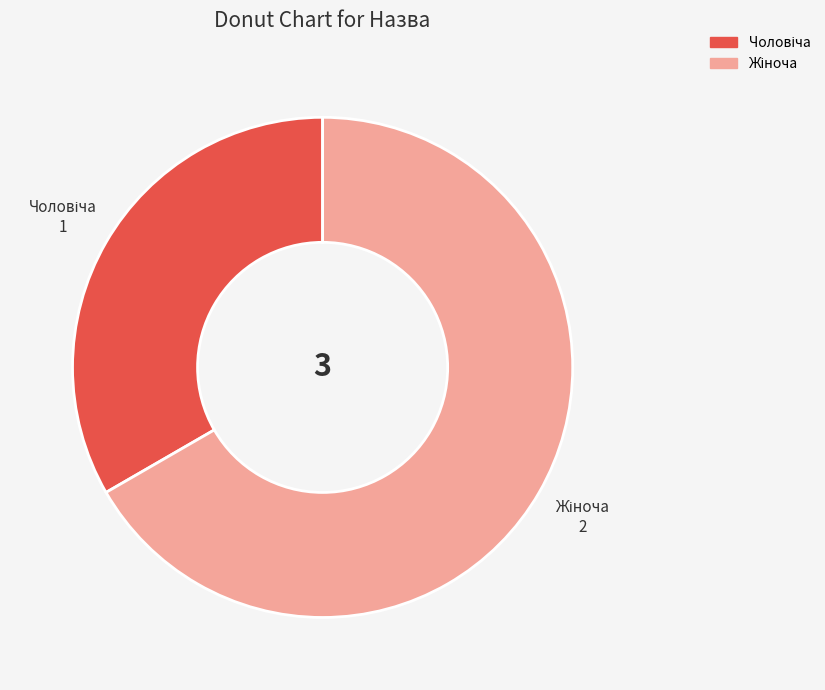

Does any single category account for the majority?

Yes